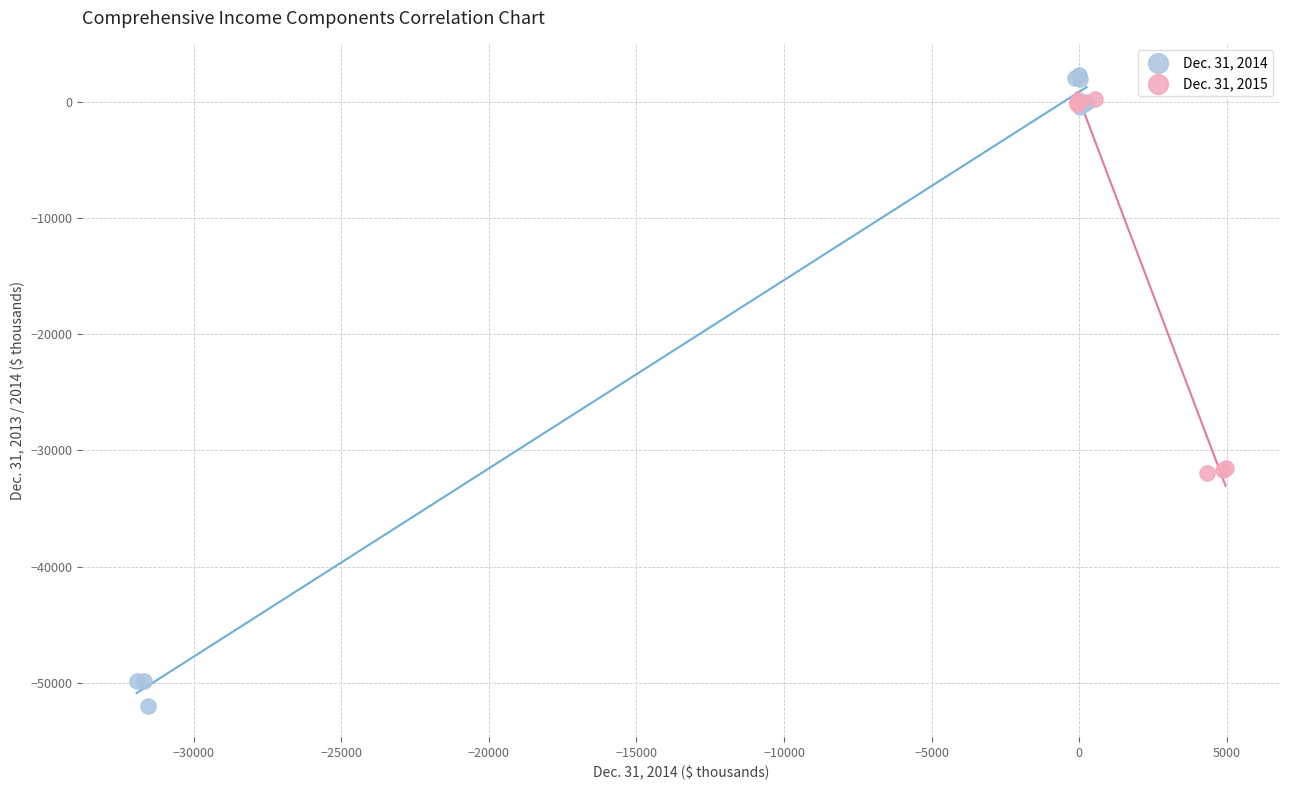

Which series contains the lowest Y value?

Dec. 31, 2014